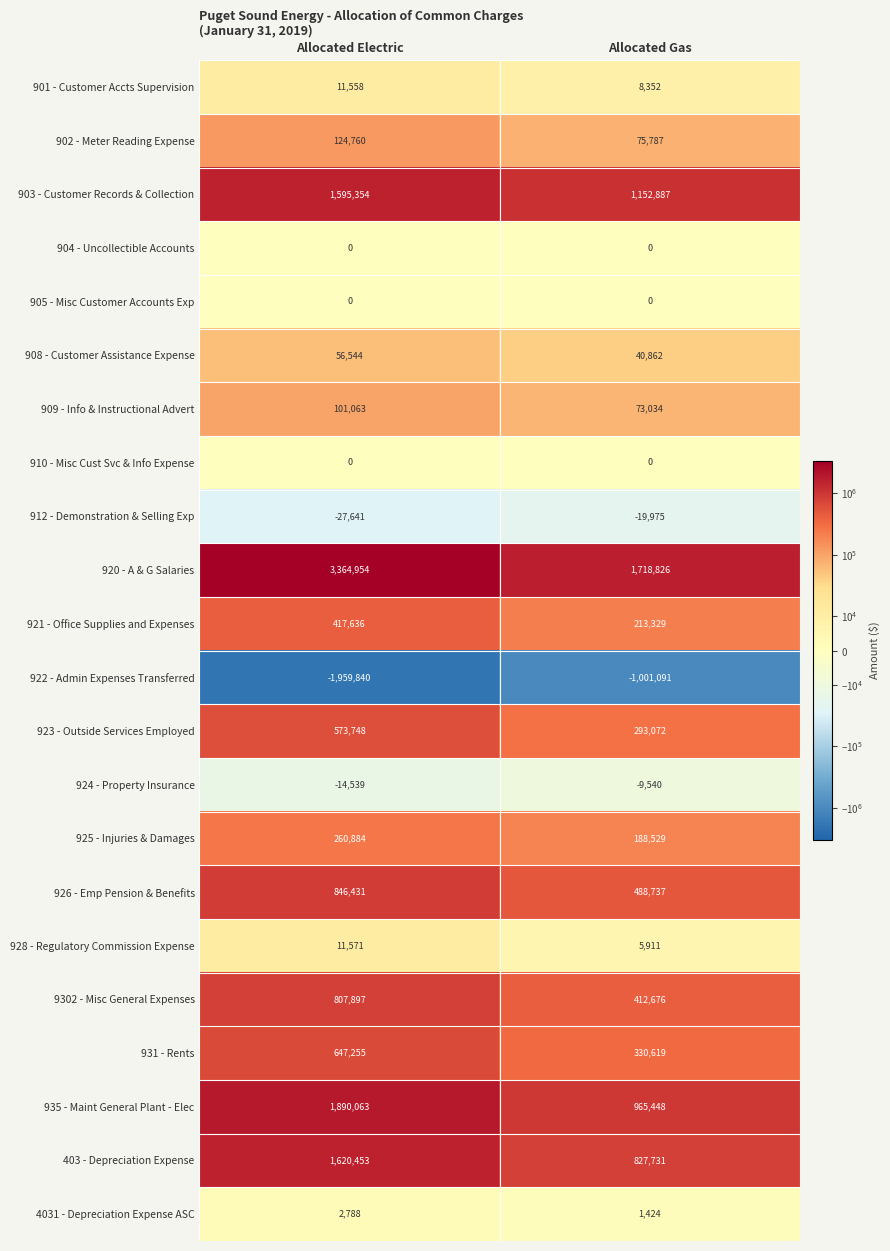

At which category is the sum across all series the highest?

Allocated Electric